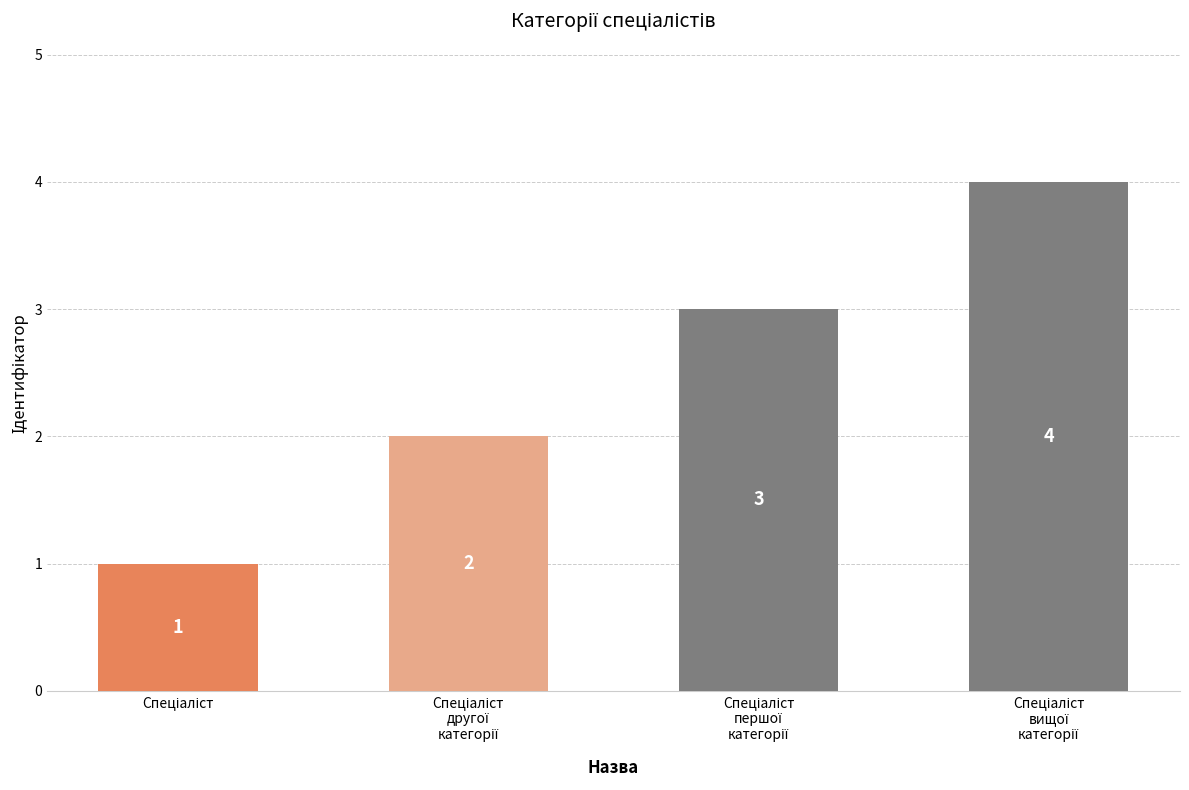

What is the maximum value shown in the chart?

4